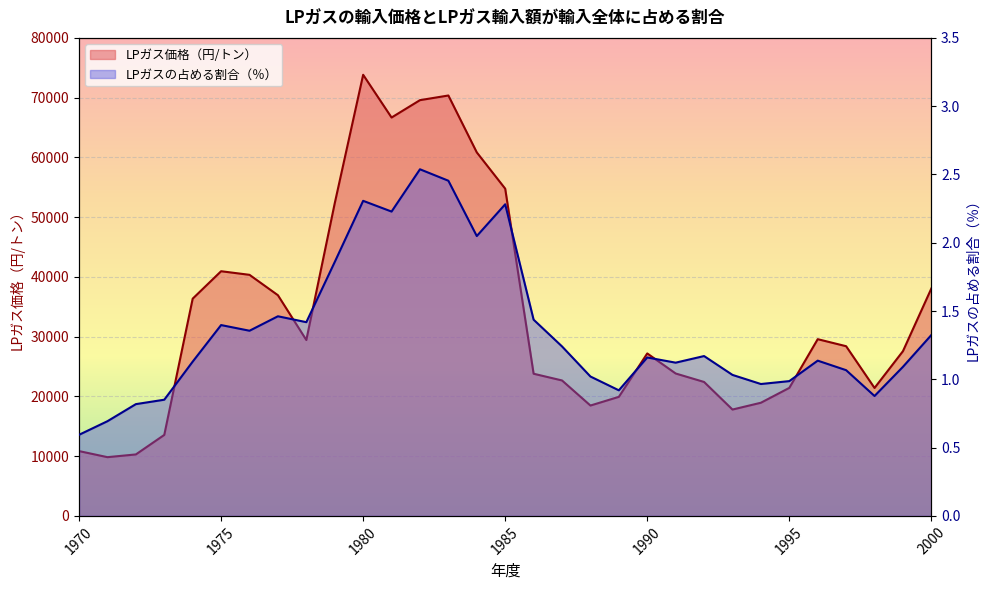

What is the greatest value displayed?

73826.0